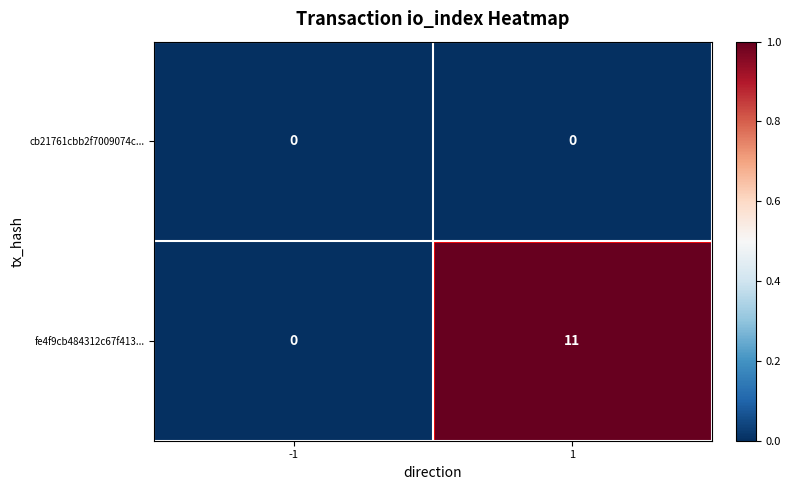

Which series has the largest total across all categories?

fe4f9cb484312c67f413...